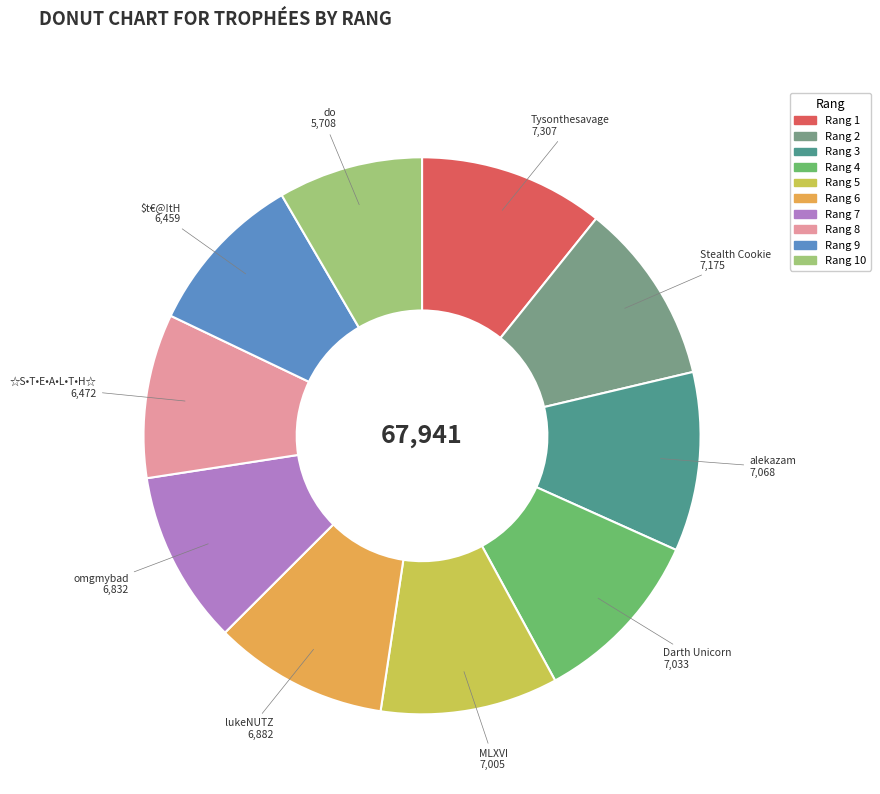

Is there a majority slice in this chart?

No